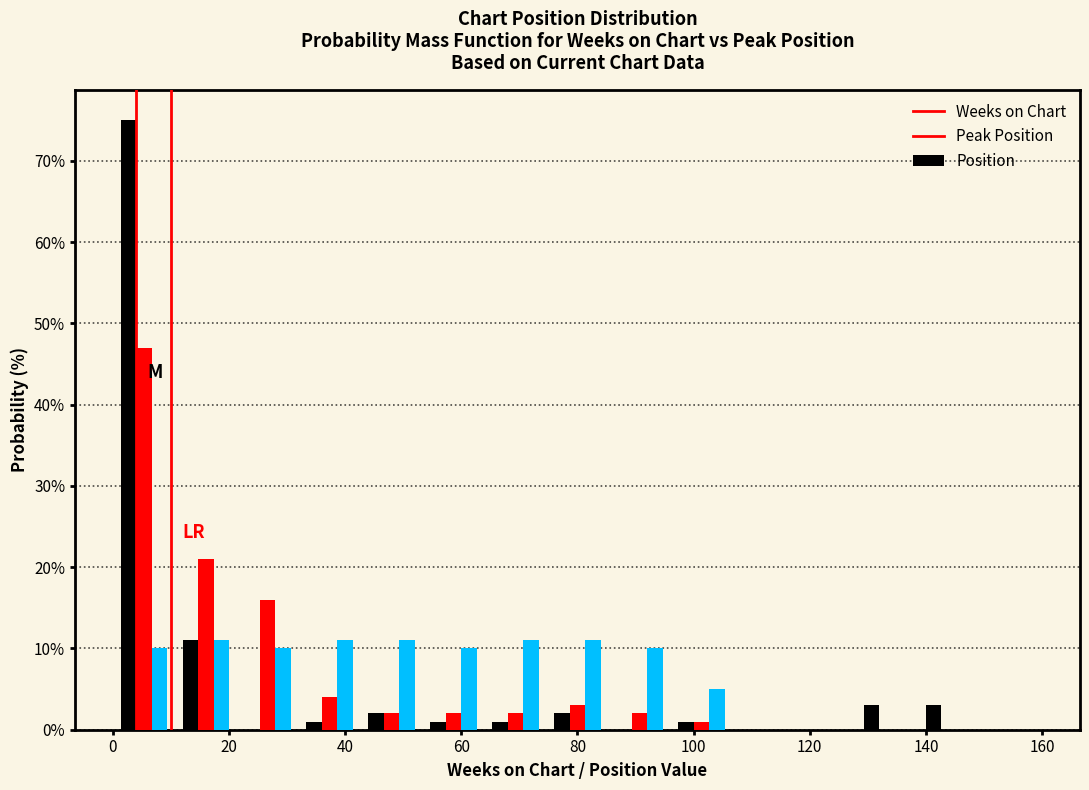

What is the height of the Weeks on Chart bar covering 64 to 74 on the x-axis? Neither the bar edges nor the heights are printed on the chart, so give them approximately, as read against the axes.

1